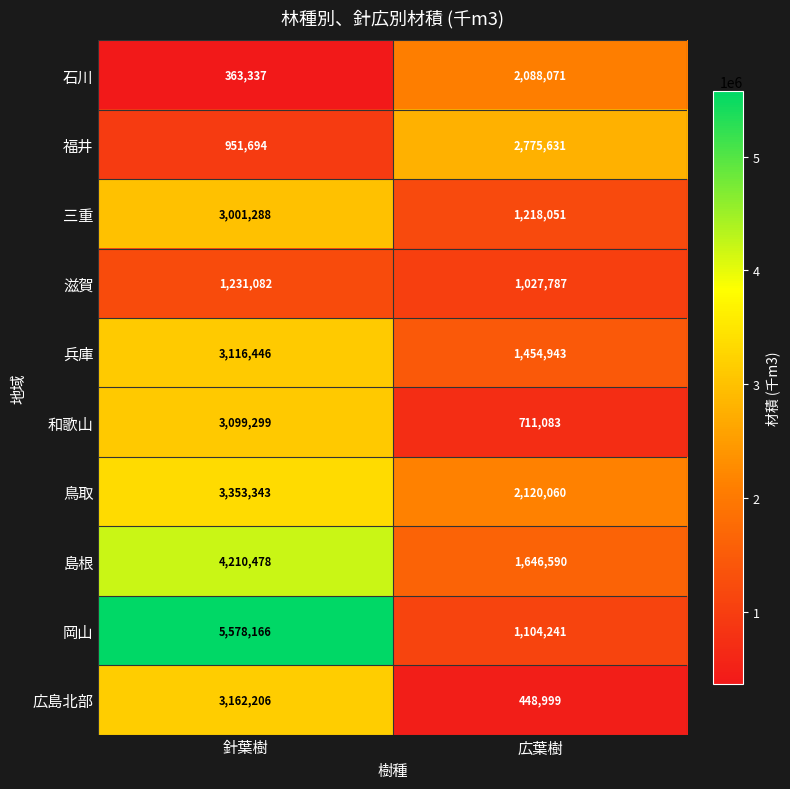

At which category is the sum across all series the highest?

針葉樹